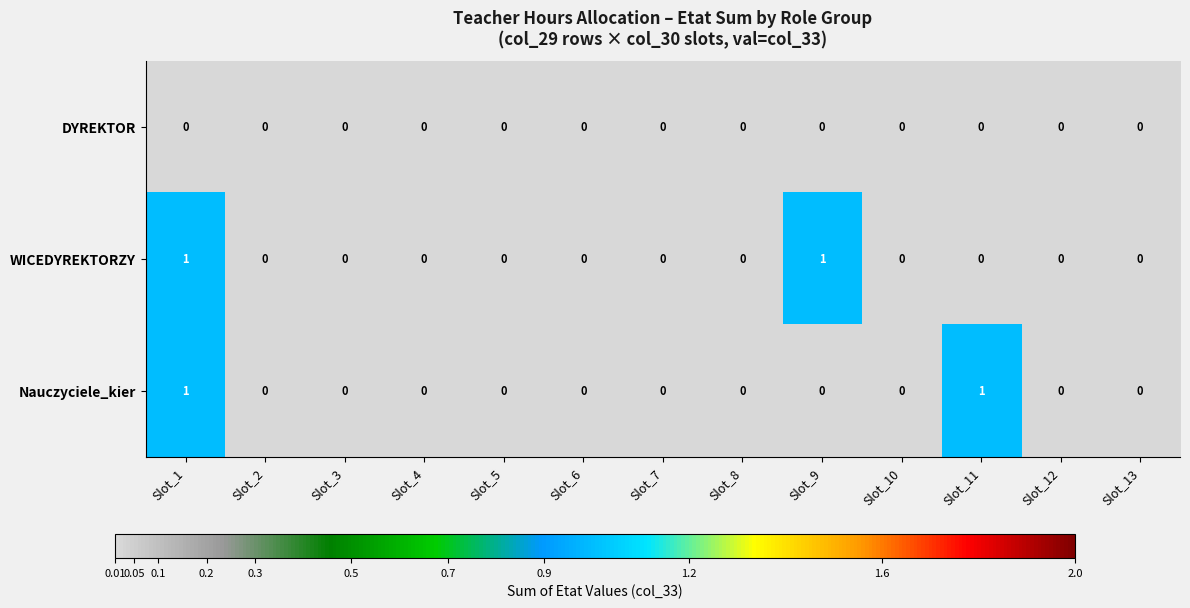

The value of WICEDYREKTORZY at Slot_2 is 0. True or false?

True